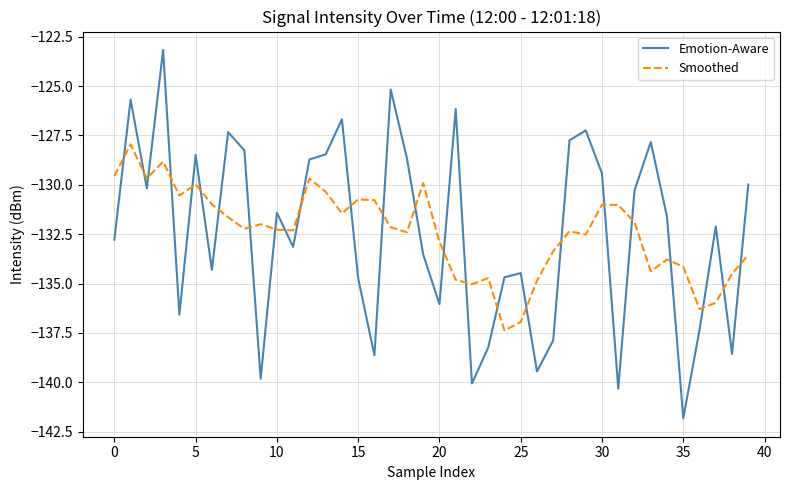

True or false: Emotion-Aware and Smoothed intersect in this chart.

True